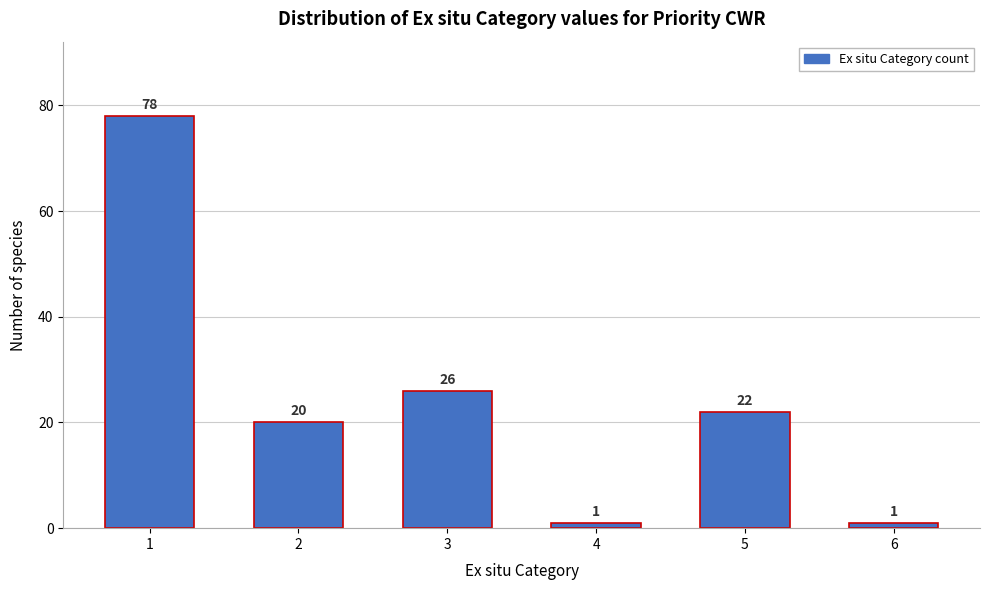

Reading right to left, what are all the values shown in this chart?

6=1	5=22	4=1	3=26	2=20	1=78